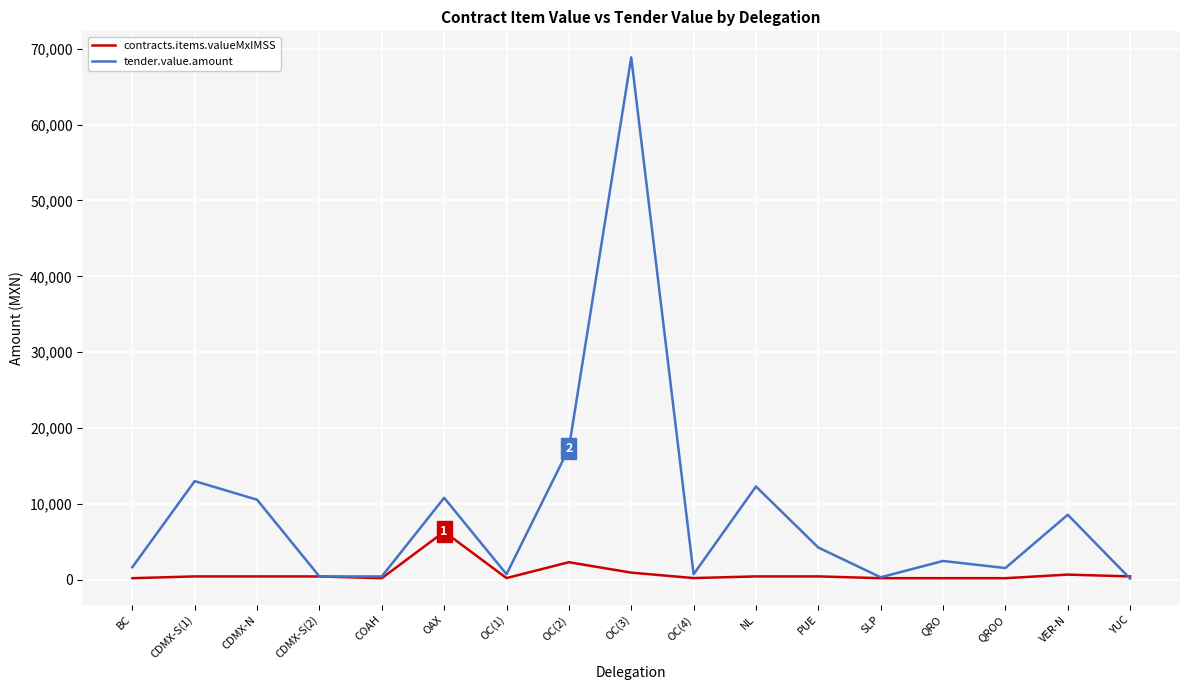

What is the maximum value shown in the chart?

68853.0